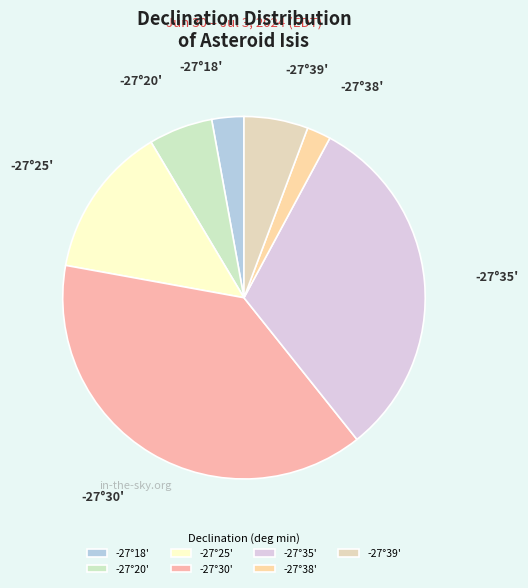

Between -27°30' and -27°20', which is larger?

-27°30'